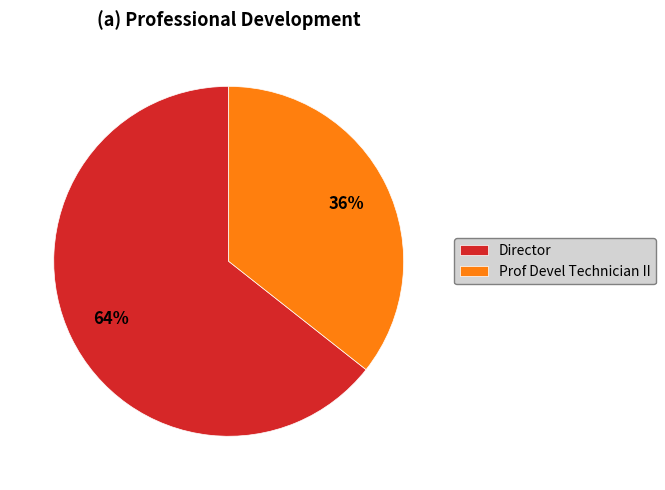

What is the largest slice in the pie chart?

Director